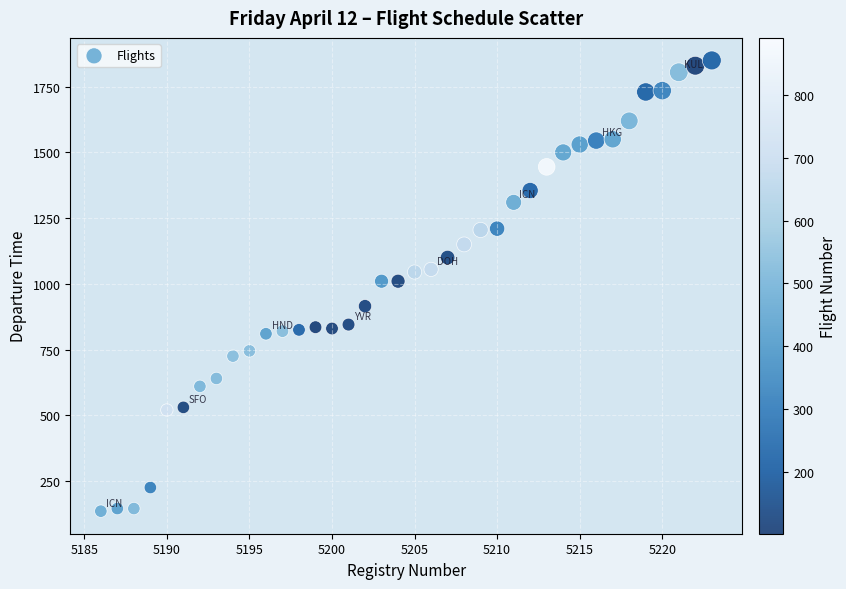

What is the range of X values (max minus min)?

37